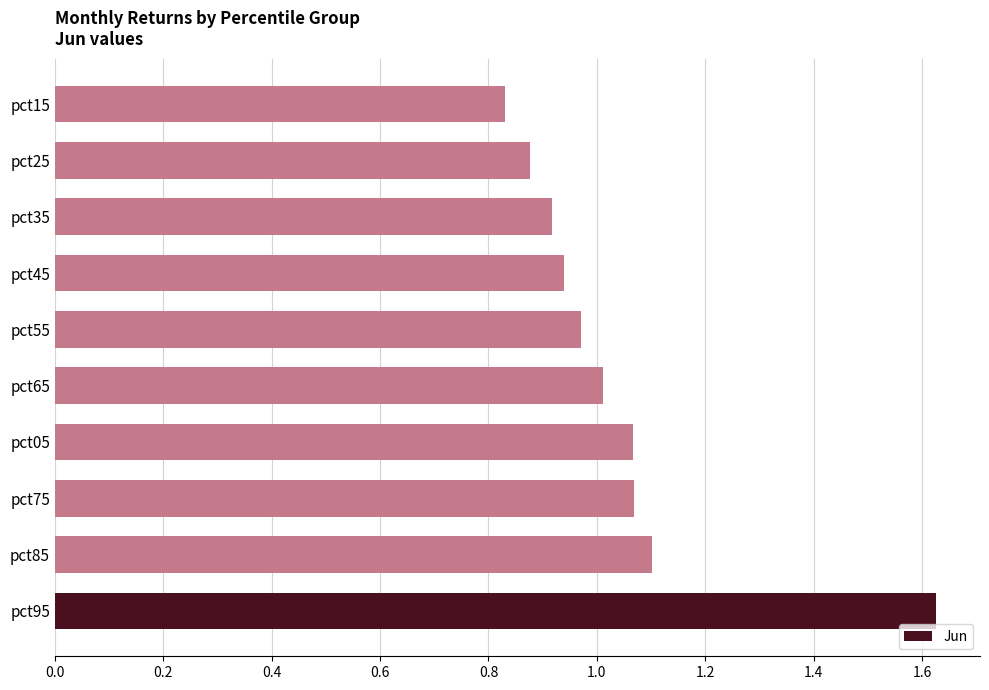

Are the bars horizontal?

Yes